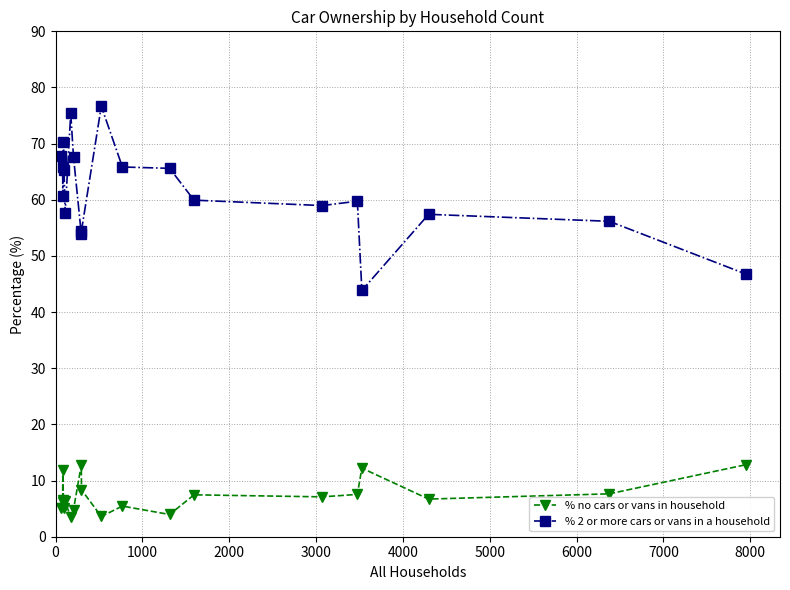

What is the value of the % 2 or more cars or vans in a household point at the 17th from the left?

43.8